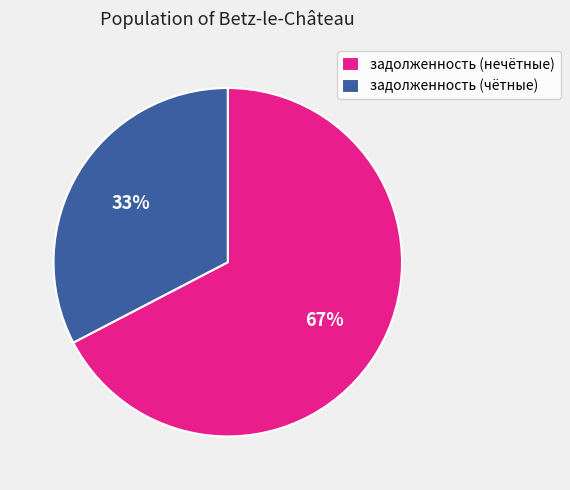

To the nearest percent, what is the combined percentage of задолженность (нечётные) and задолженность (чётные)?

100%